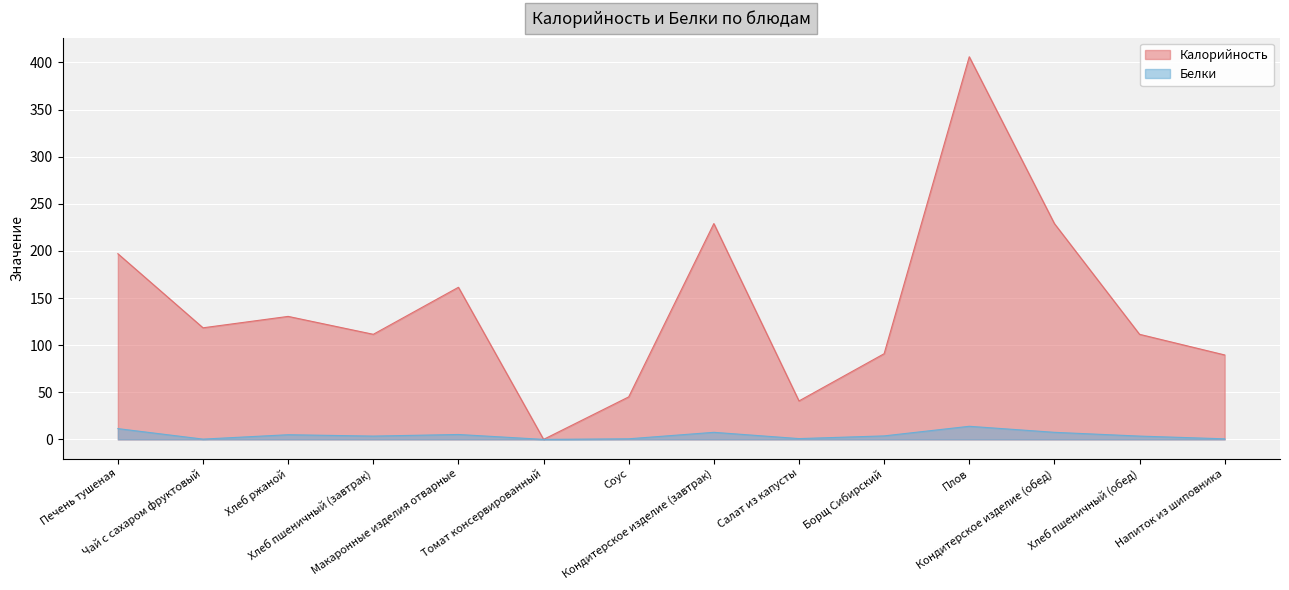

Reading left to right, what are all the values shown in this chart?

Калорийность: 197.0	118.4	130.5	111.5	161.4	0.0	45.1	229.0	40.8	90.9	406.0	229.0	111.5	89.6
Белки: 11.4	0.3	5.0	3.5	5.2	0.0	0.6	7.5	0.8	3.7	13.9	7.5	3.5	0.6